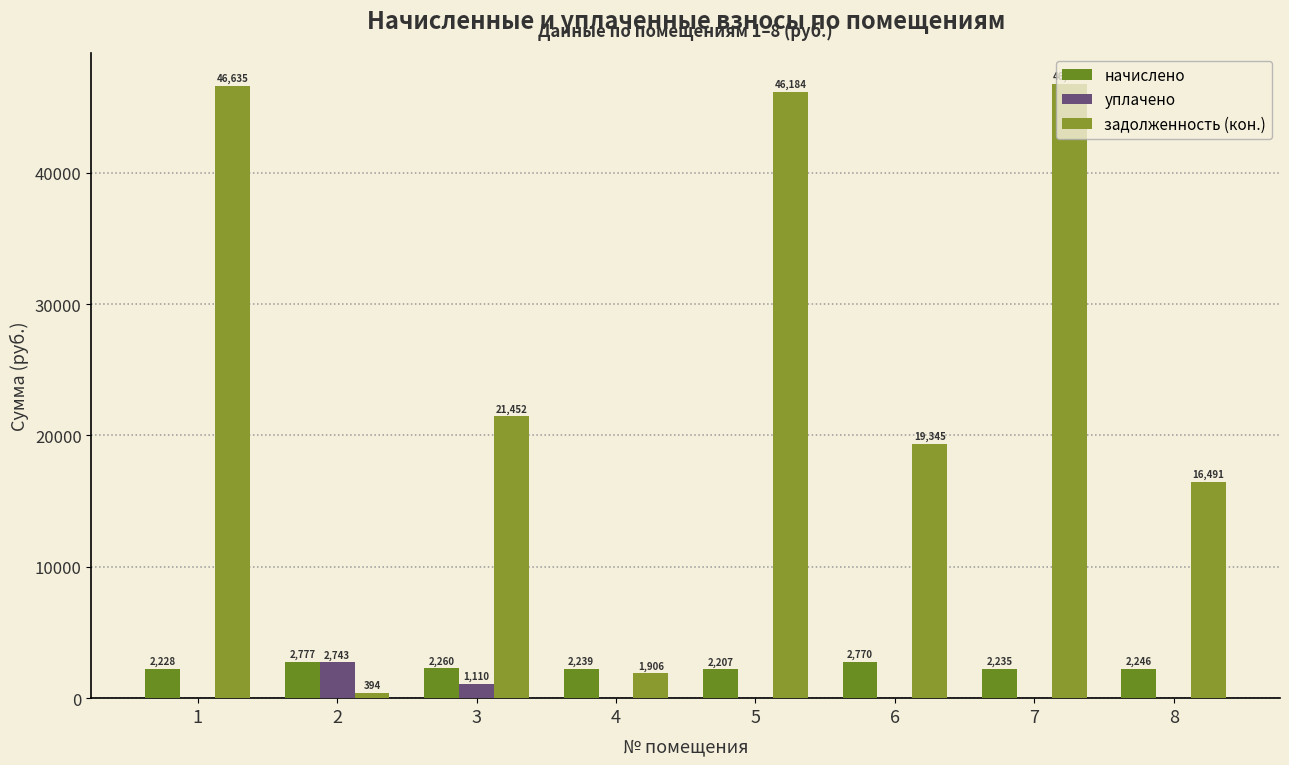

What is the total value across all series at 1?

48862.7